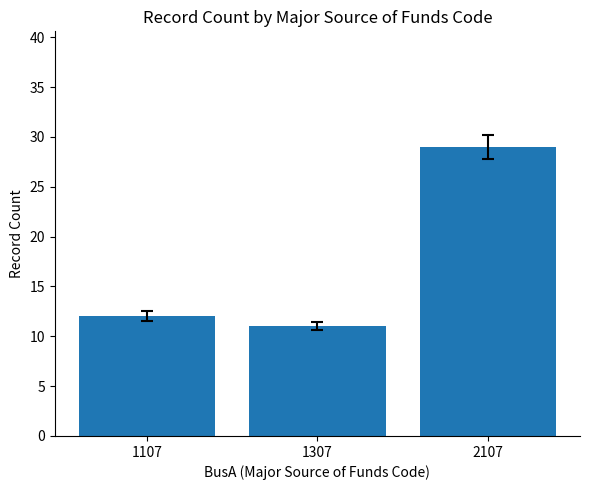

True or false: the data shows 12 at 1107.

True